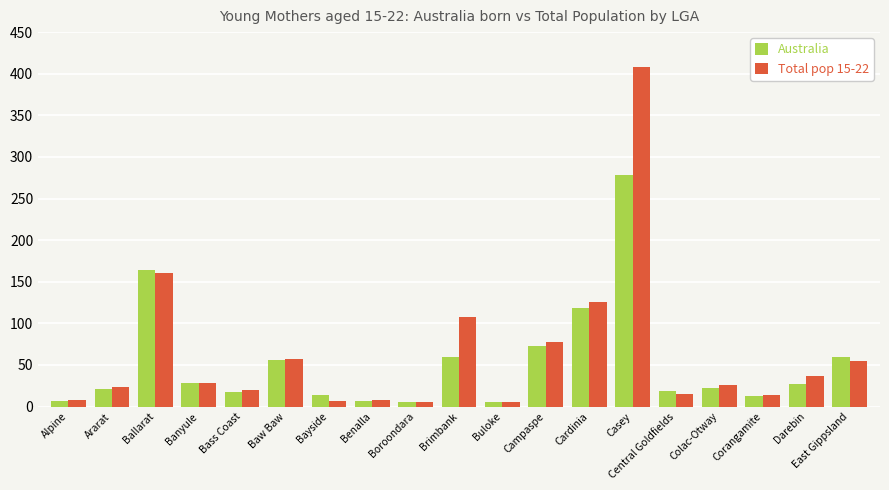

Is it true that Australia equals 28 at Banyule?

True